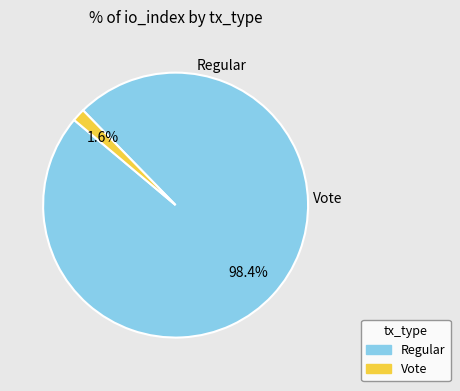

How many slices are in this pie chart?

2